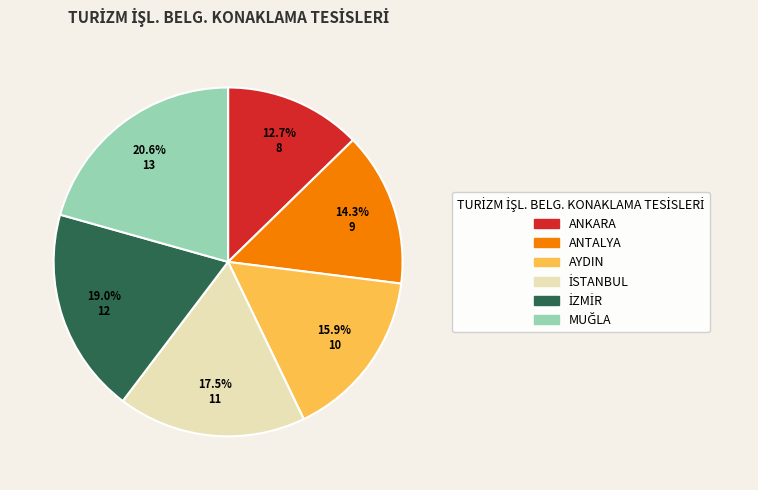

Which category has the smallest portion of the pie?

ANKARA